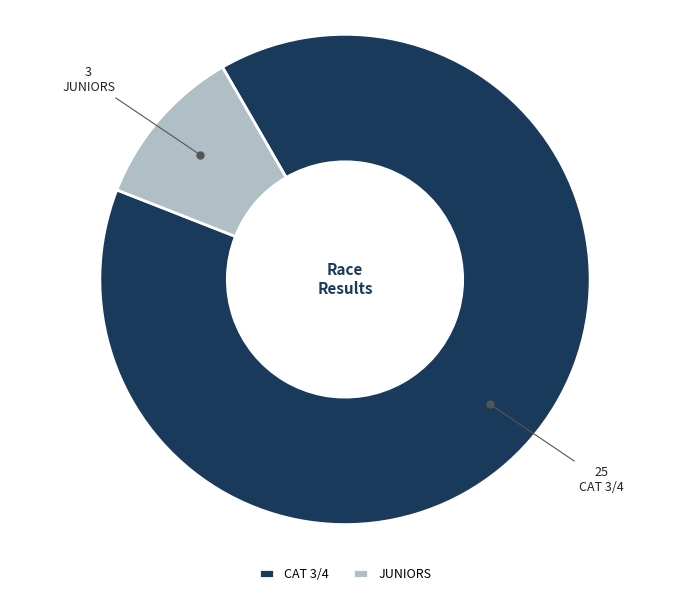

Which has a higher value, JUNIORS or CAT 3/4?

CAT 3/4